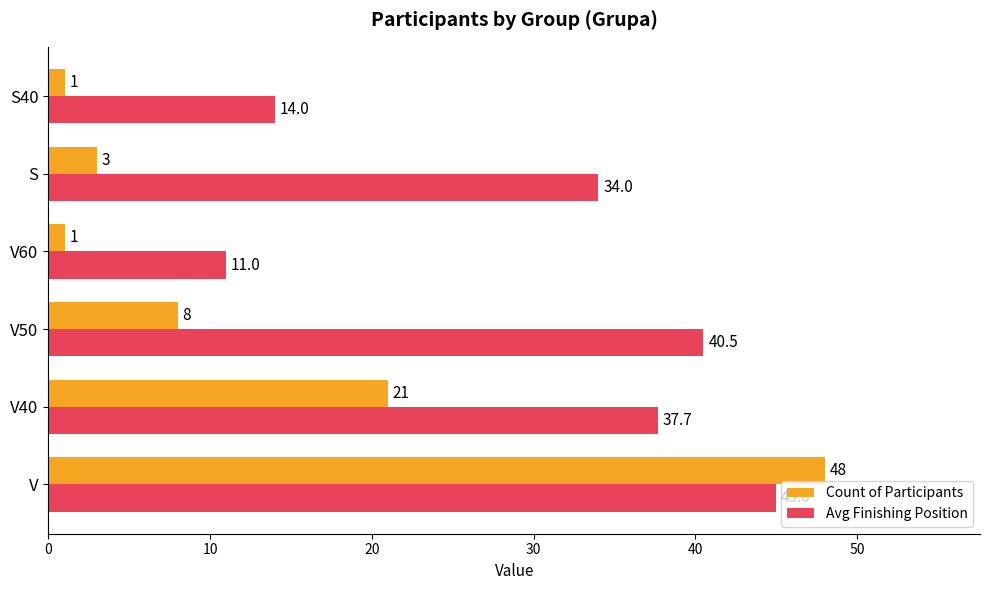

Which series has the largest range (max minus min)?

Count of Participants